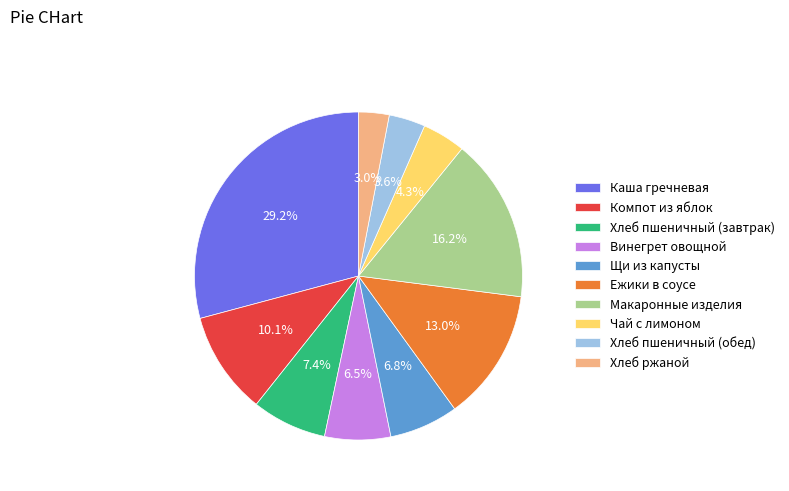

What is the largest slice in the pie chart?

Каша гречневая